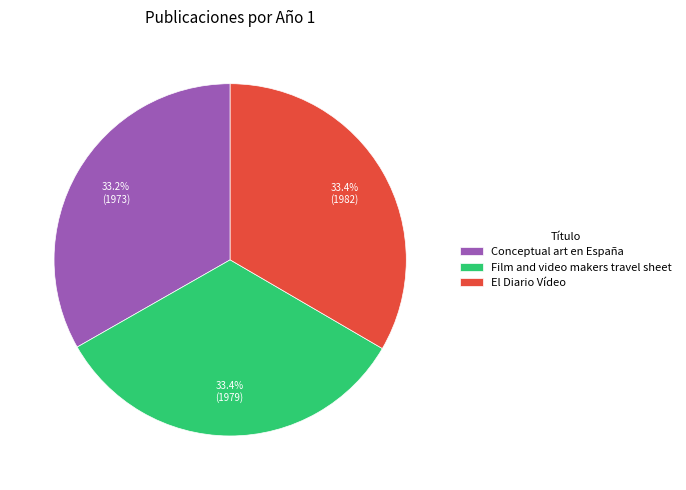

What percentage is NOT represented by El Diario Vídeo?

66.6%